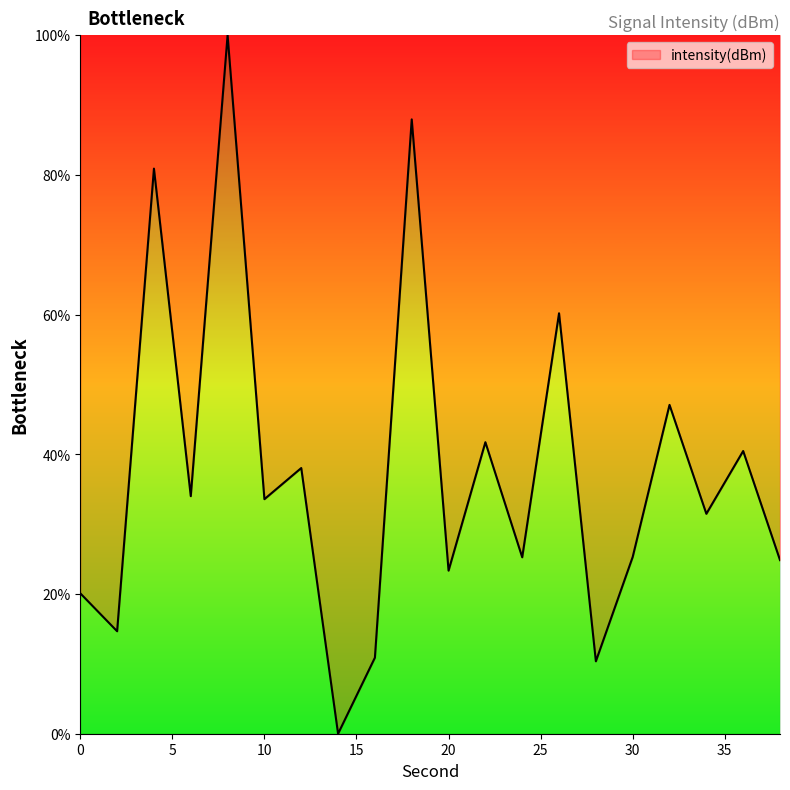

What is the difference between the maximum and minimum values?

100.0